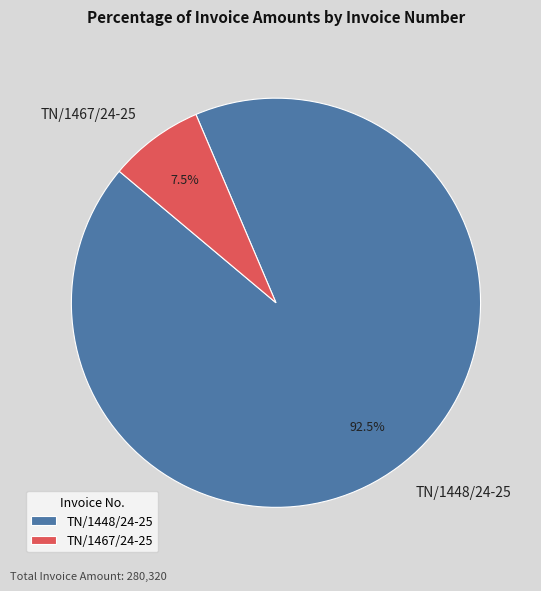

What is the largest slice in the pie chart?

TN/1448/24-25